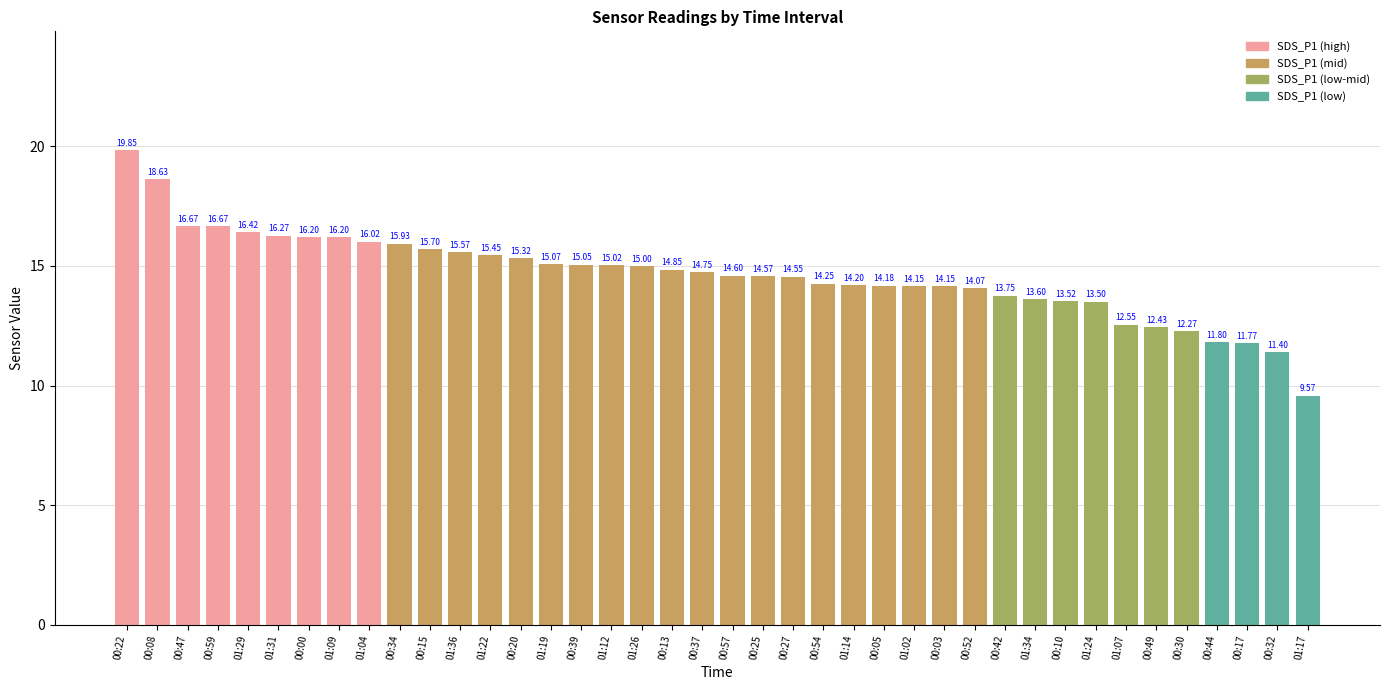

What is the change in value from 01:26 to 00:52?

-0.9